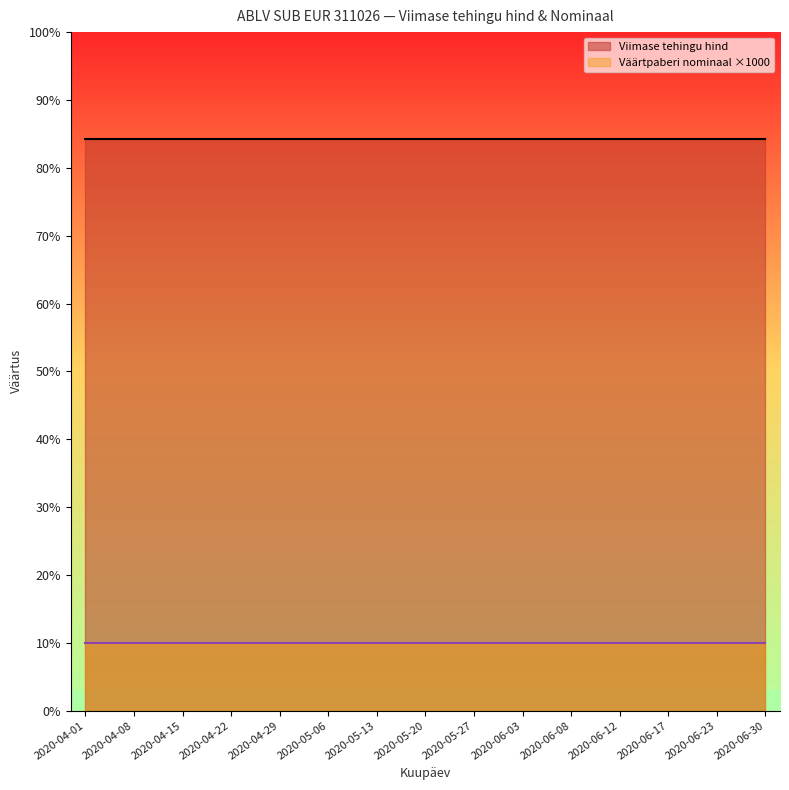

True or false: Viimase tehingu hind and Väärtpaberi nominaal cross at least once.

False